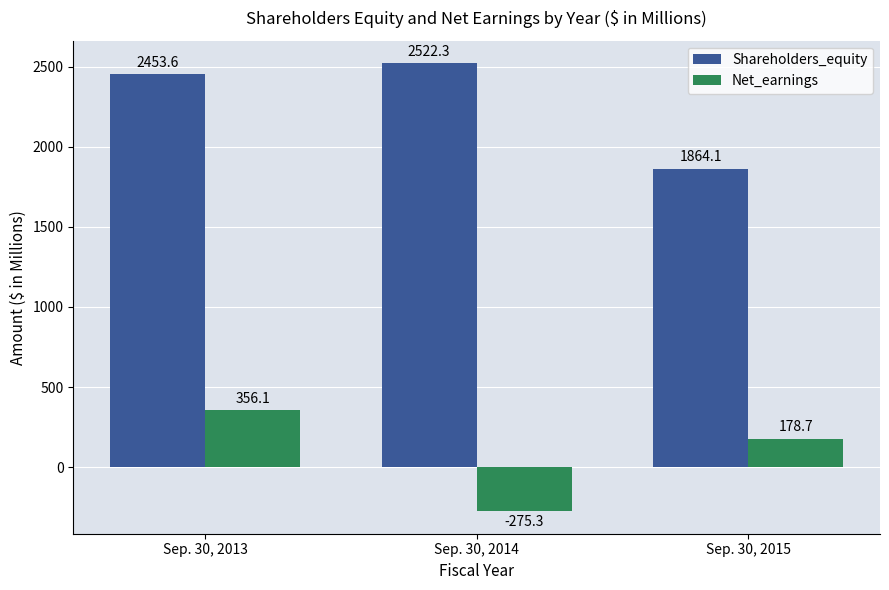

What is the difference between the maximum and minimum values in the Net_earnings series?

631.4